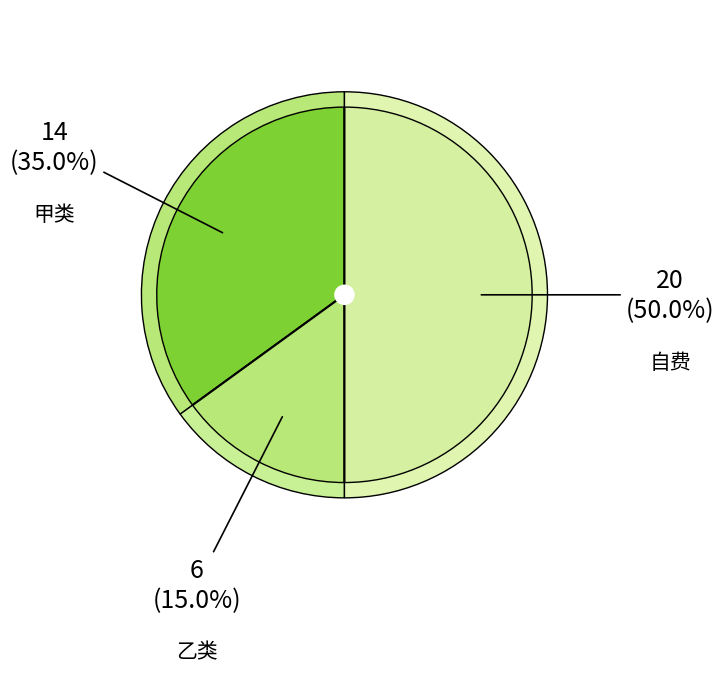

What is the total percentage of 甲类 and 自费?

85.0%